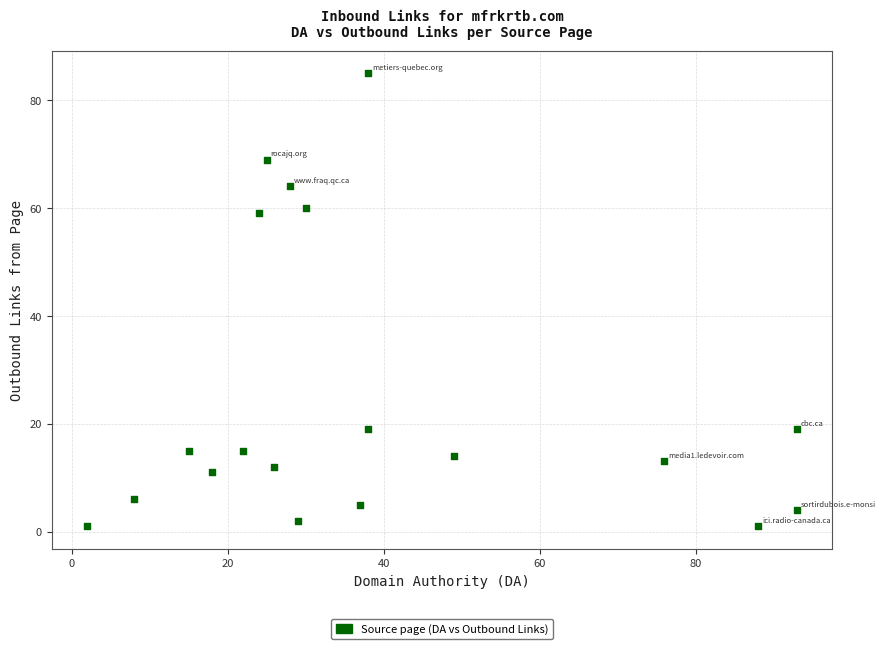

What is the range of Y values (max minus min)?

84